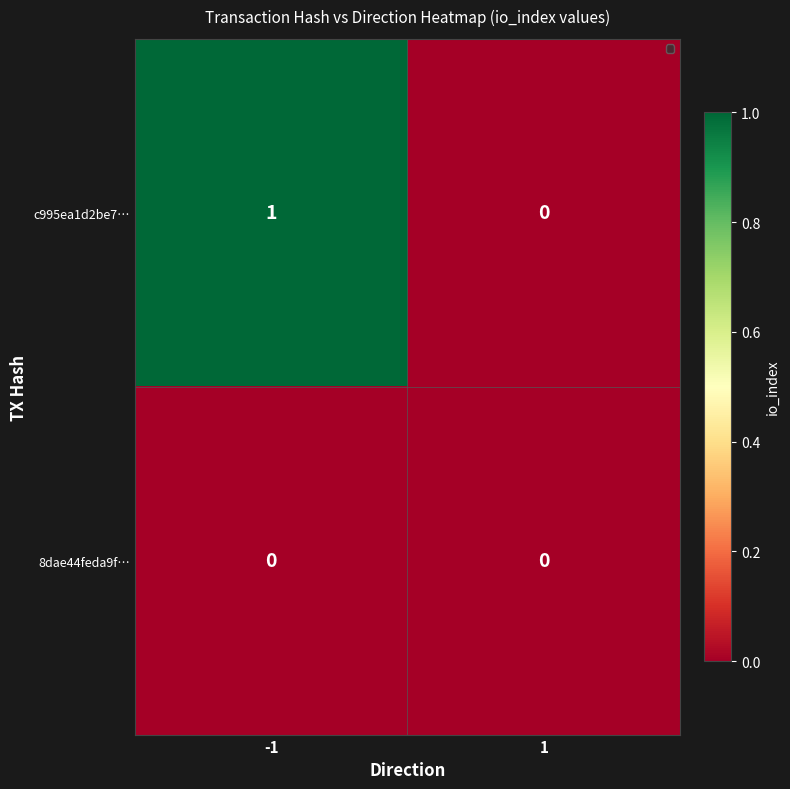

Which series has the largest total across all categories?

c995ea1d2be7…